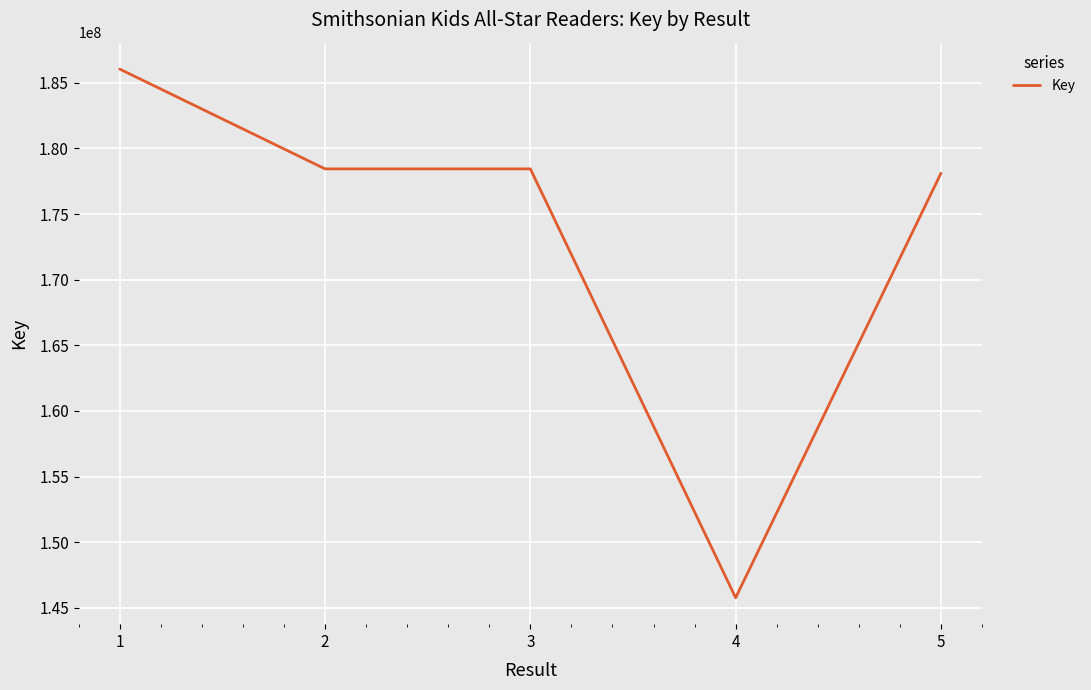

What is the ratio of the value at 4 to the value at 2?

0.8